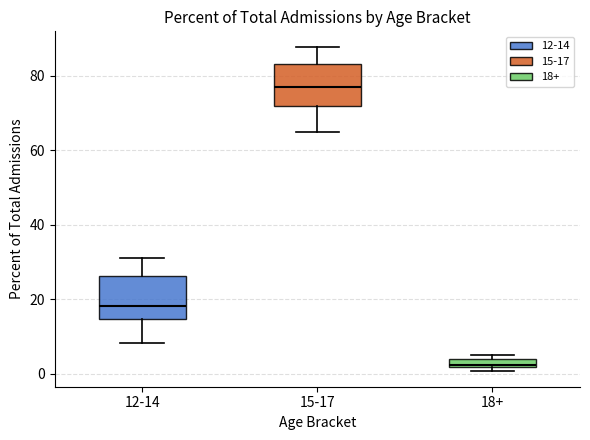

Where is the upper edge of the box for 18+ on the y-axis? The values are not printed on the chart, so give them approximately, as read against the axis.

4